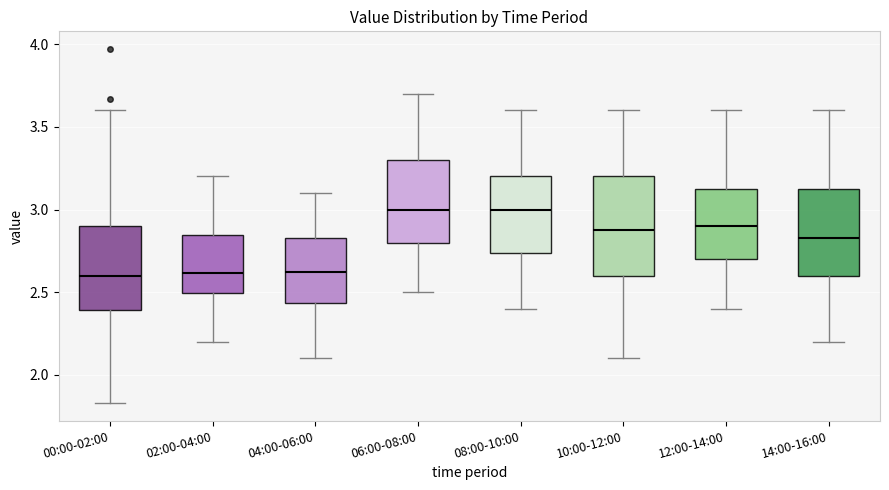

Reading left to right, read every box against the y-axis: the position of its median line, the range the box covers, and the ends of its whiskers. The values are not printed on the chart, so give them approximately, as read against the axis.

00:00-02:00: median 2.60, box 2.40 to 2.90, whiskers 1.85 to 3.60
02:00-04:00: median 2.60, box 2.50 to 2.85, whiskers 2.20 to 3.20
04:00-06:00: median 2.65, box 2.45 to 2.85, whiskers 2.10 to 3.10
06:00-08:00: median 3.00, box 2.80 to 3.30, whiskers 2.50 to 3.70
08:00-10:00: median 3.00, box 2.75 to 3.20, whiskers 2.40 to 3.60
10:00-12:00: median 2.90, box 2.60 to 3.20, whiskers 2.10 to 3.60
12:00-14:00: median 2.90, box 2.70 to 3.15, whiskers 2.40 to 3.60
14:00-16:00: median 2.85, box 2.60 to 3.15, whiskers 2.20 to 3.60